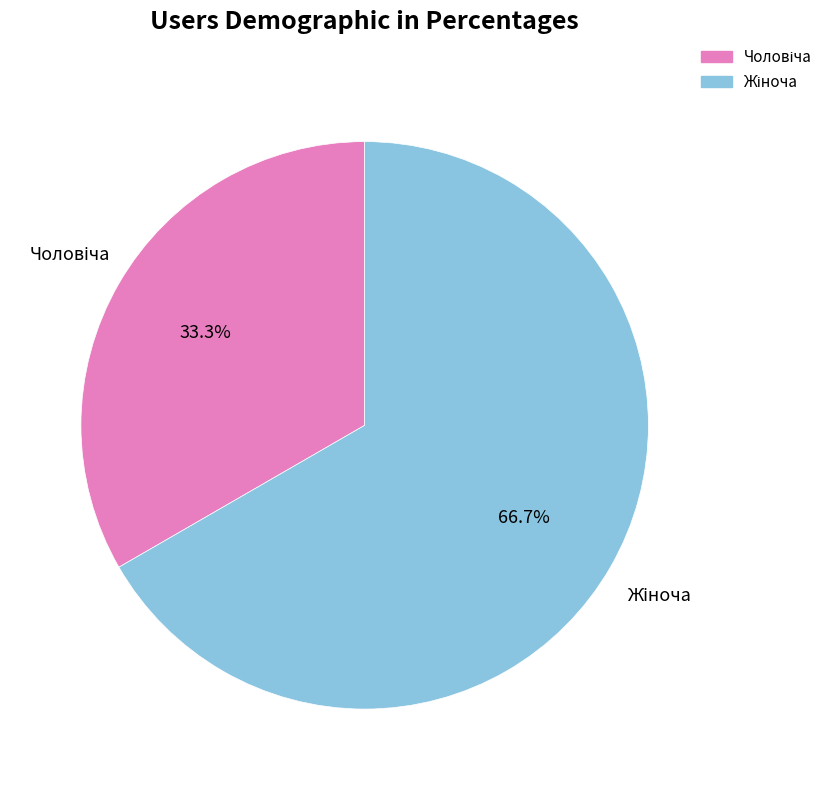

Which slice is the smallest?

Чоловіча